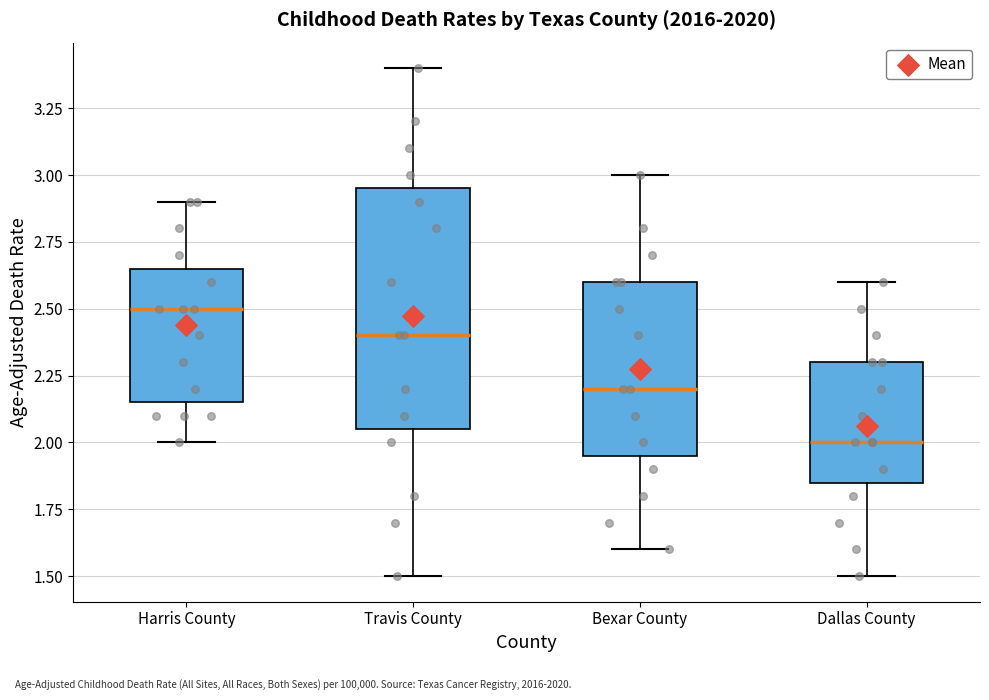

Reading left to right, transcribe this box plot: for each box, give where its median line is, the range the box spans, and where its two whiskers end, as read against the y-axis. The values are not printed on the chart, so give them approximately, as read against the axis.

Harris County: median 2.50, box 2.15 to 2.65, whiskers 2.00 to 2.90
Travis County: median 2.40, box 2.05 to 2.95, whiskers 1.50 to 3.40
Bexar County: median 2.20, box 1.95 to 2.60, whiskers 1.60 to 3.00
Dallas County: median 2.00, box 1.85 to 2.30, whiskers 1.50 to 2.60